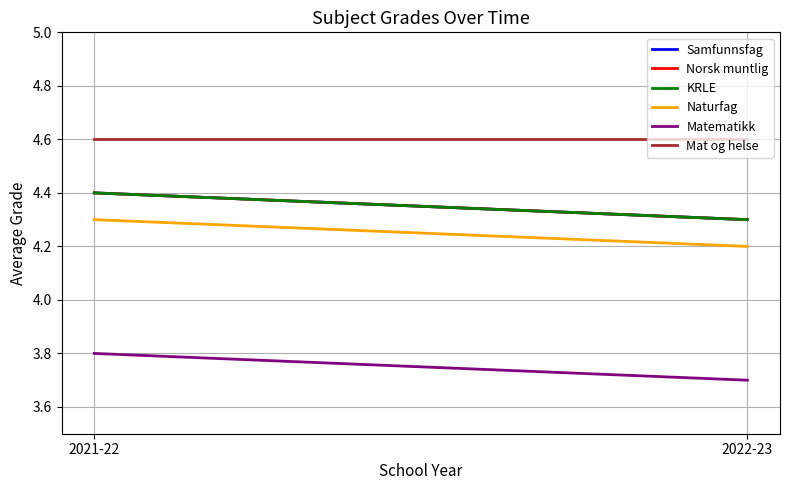

The Naturfag series shows 6.8 at 2022-23. True or false?

False